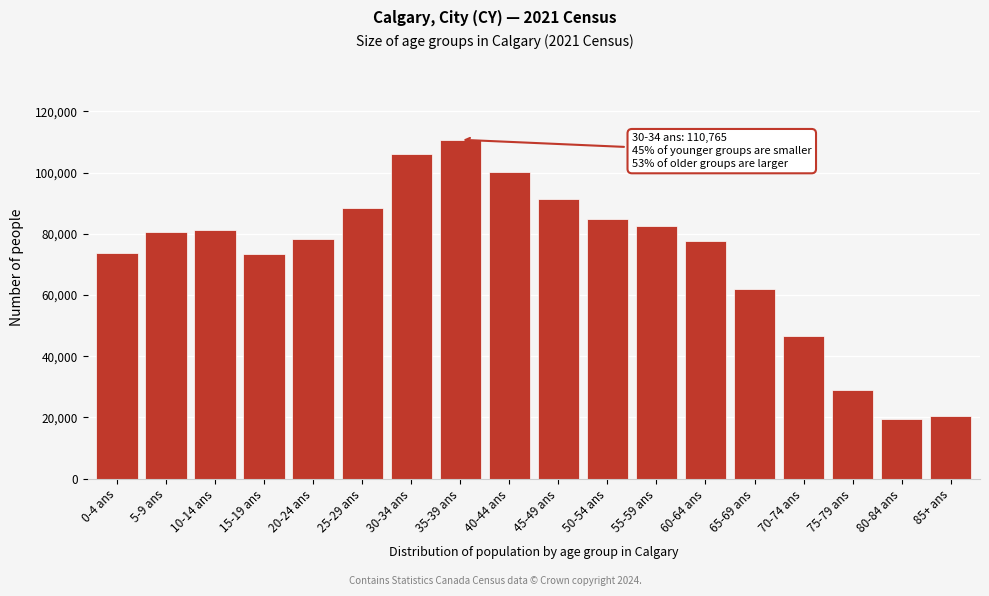

At which label is the value closest to 65085?

65-69 ans